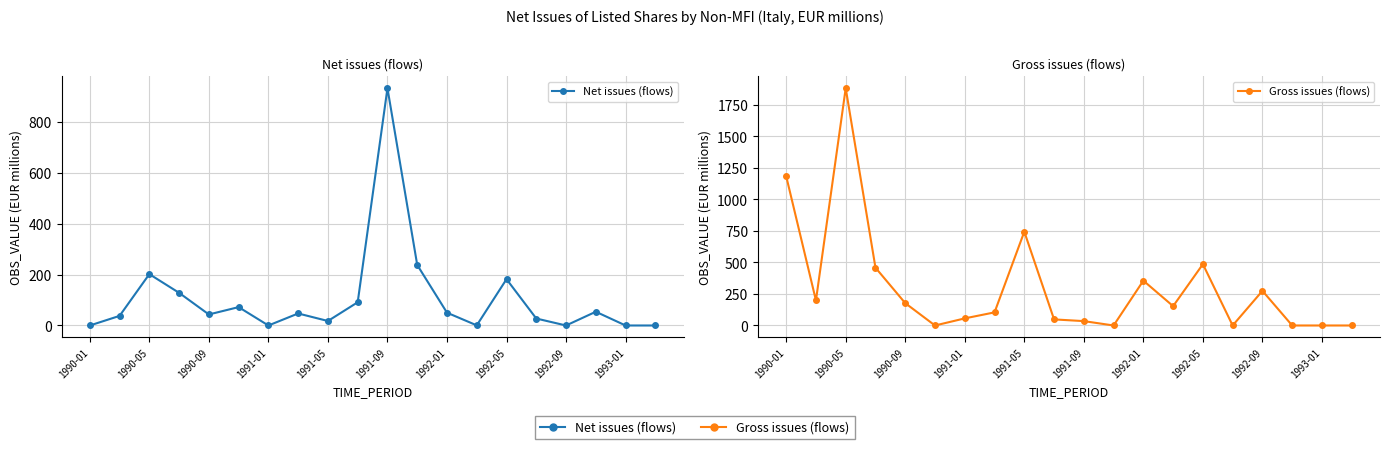

What are all the series names shown in the legend?

Net issues (flows), Gross issues (flows)